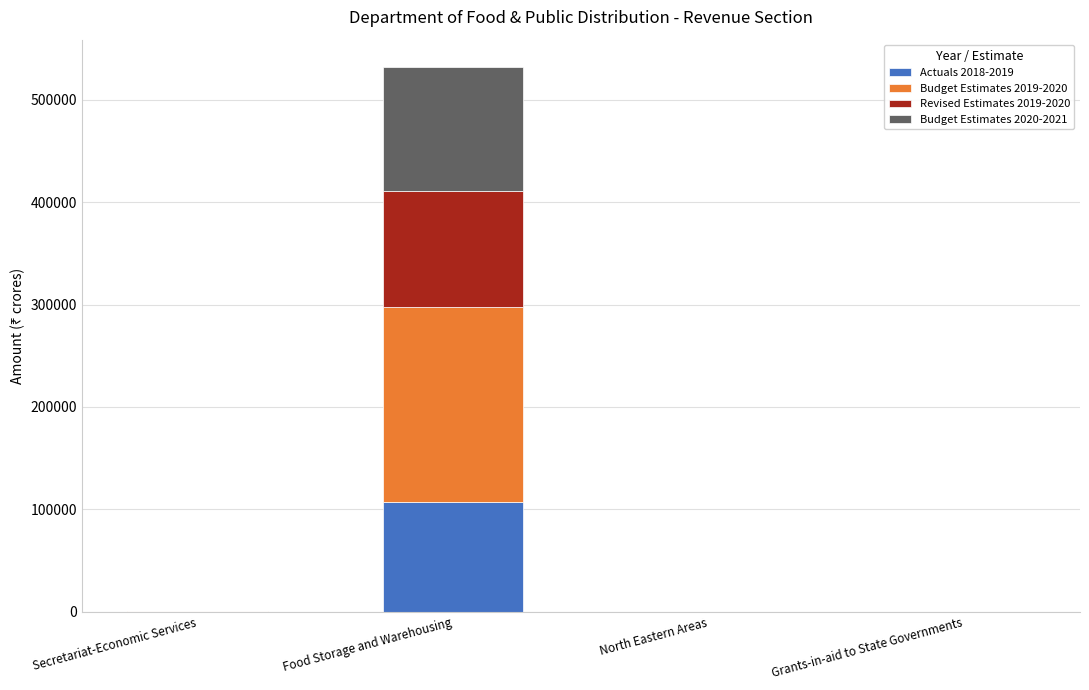

The value of Actuals 2018-2019 at Food Storage and Warehousing is 46312.9. True or false?

False